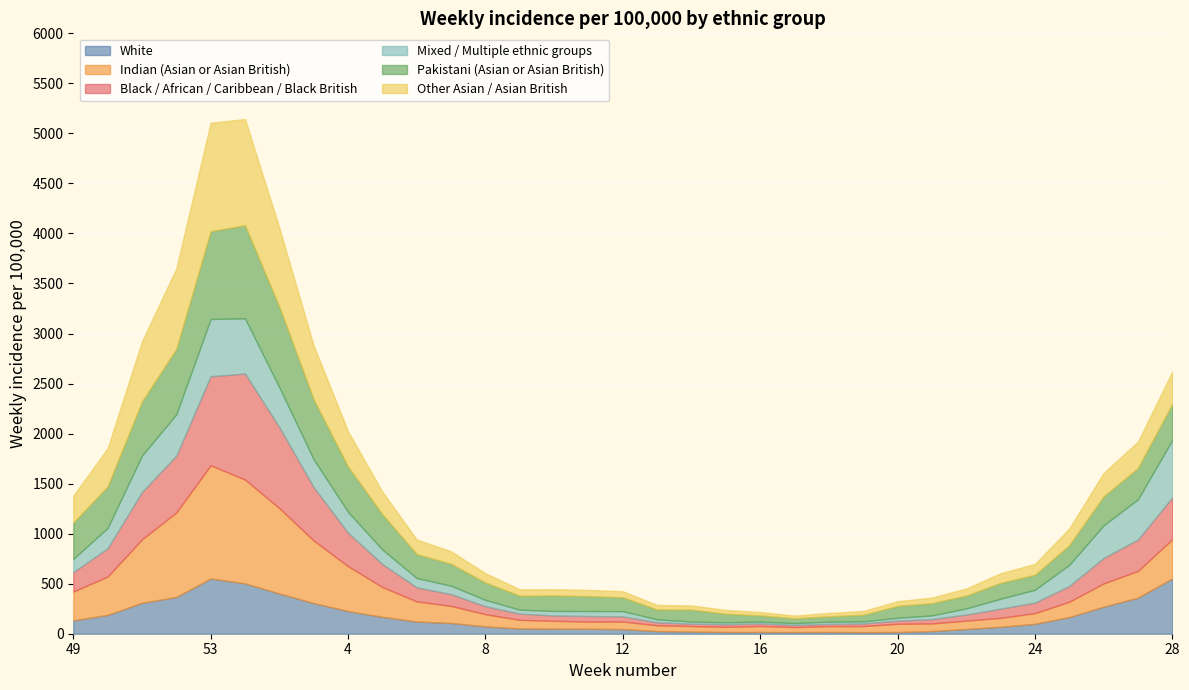

The value of Pakistani (Asian or Asian British) at 12 is 230.7. True or false?

False